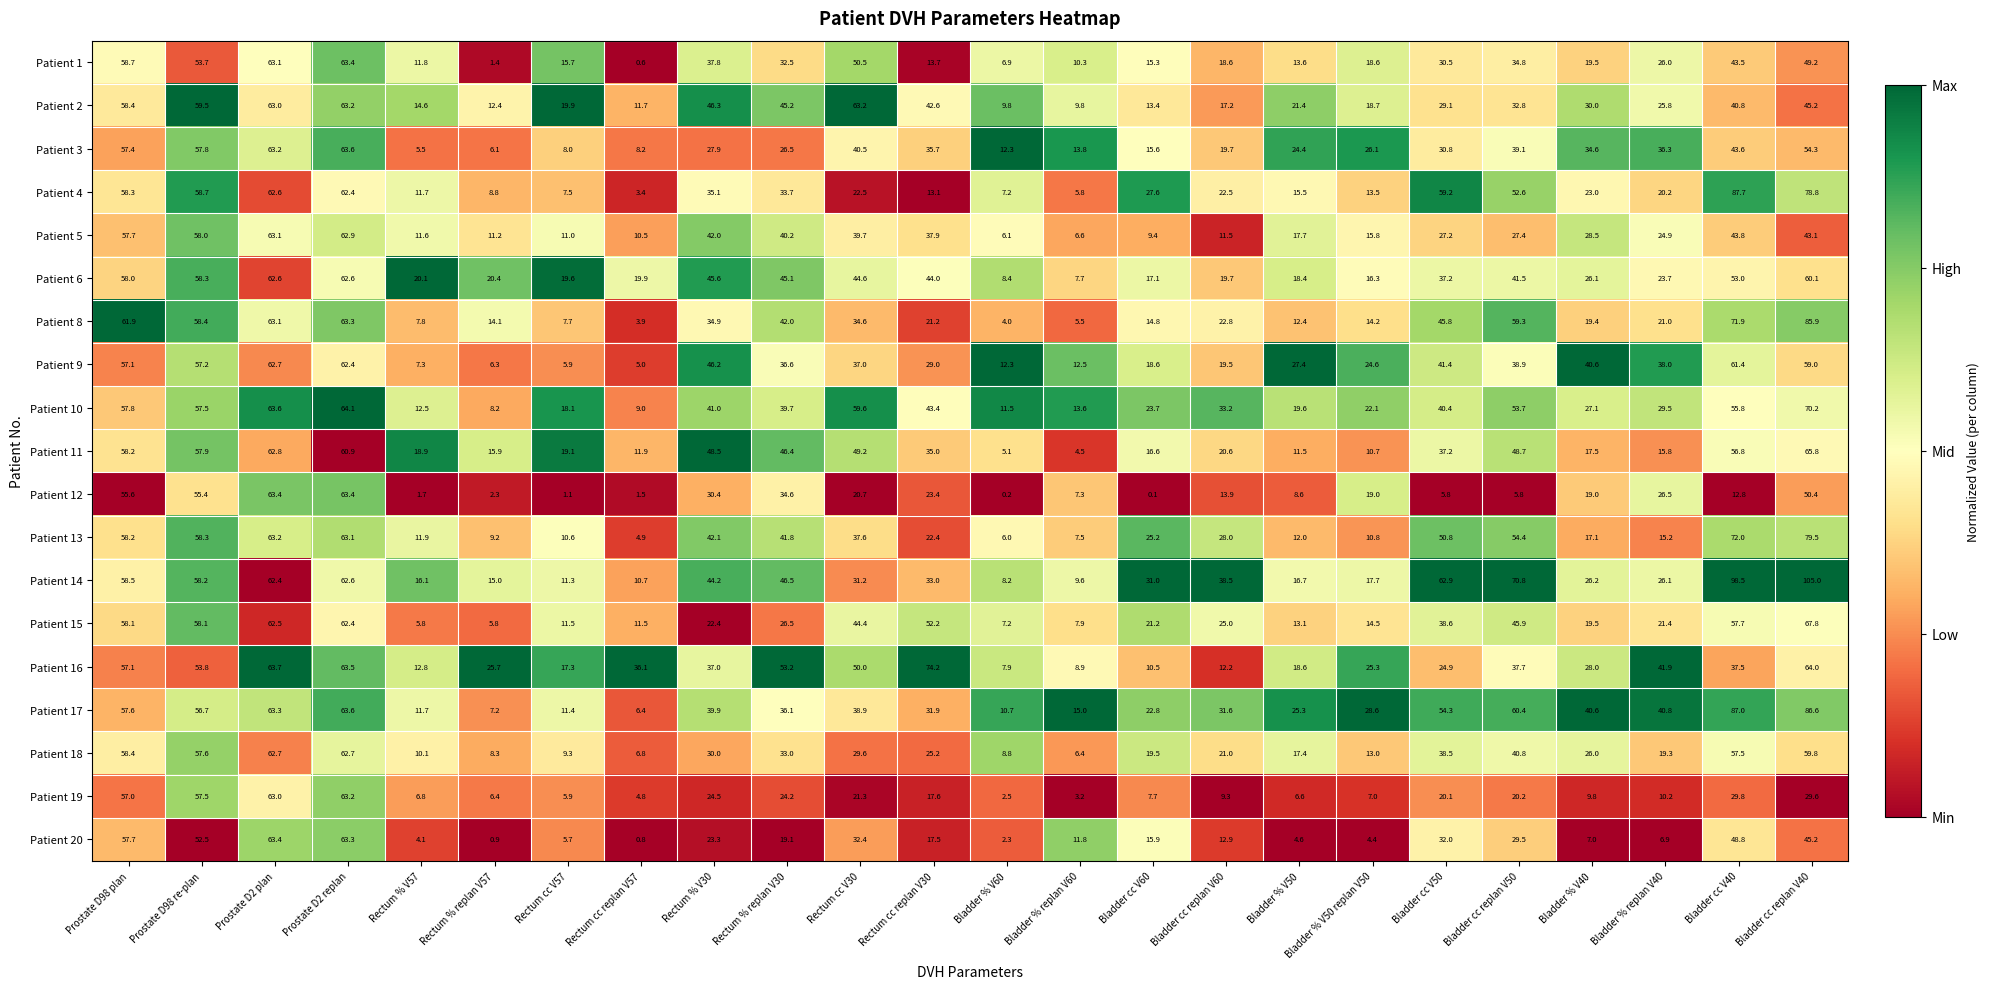

Count the number of categories in the chart.

24